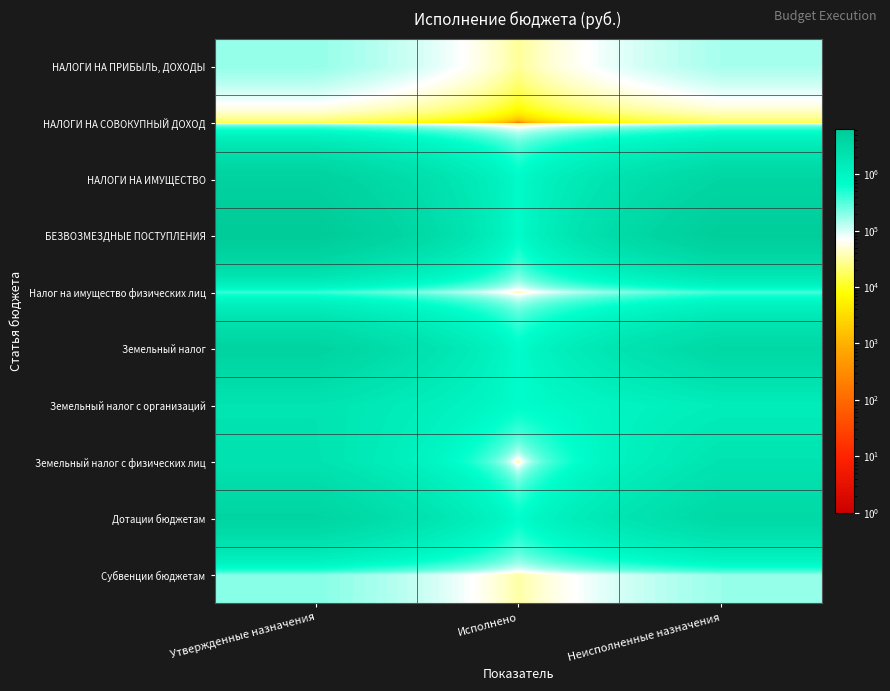

What is the total value across all series at Утвержденные назначения?

24185331.4